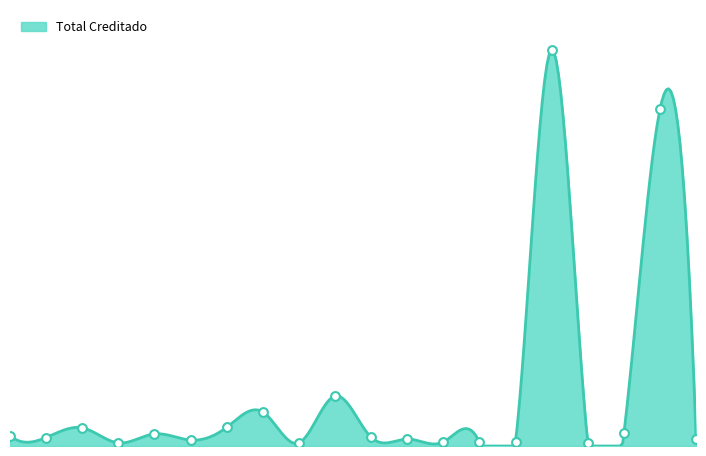

What is the change in value from 5.0 to 15.0?

+22598977.5